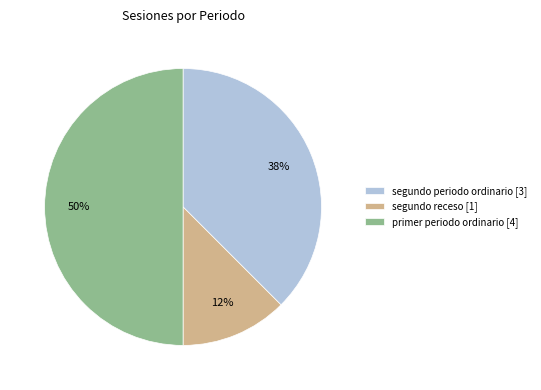

To the nearest percent, what is the average slice percentage?

33%